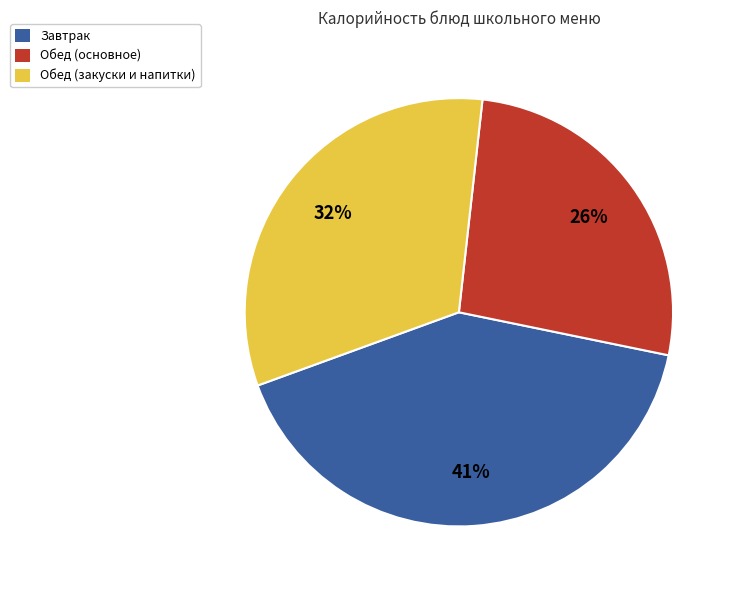

To the nearest percent, what is the average slice percentage?

33%